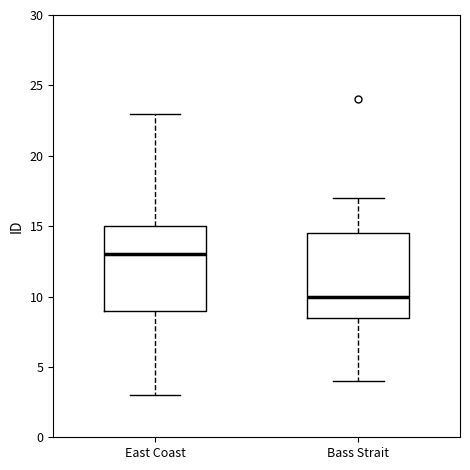

Where is the lower edge of the box for Bass Strait on the y-axis? The values are not printed on the chart, so give them approximately, as read against the axis.

8.5